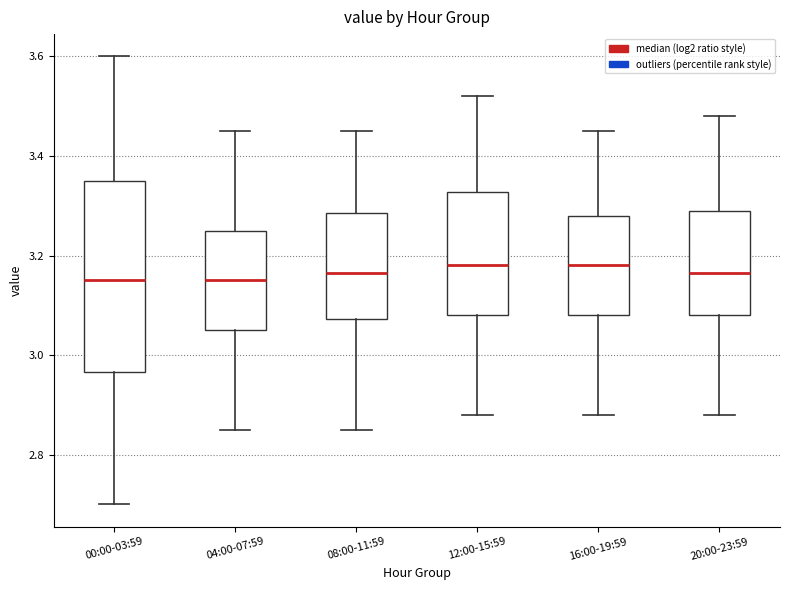

Reading left to right, transcribe this box plot: for each box, give where its median line is, the range the box spans, and where its two whiskers end, as read against the y-axis. The values are not printed on the chart, so give them approximately, as read against the axis.

00:00-03:59: median 3.16, box 2.96 to 3.36, whiskers 2.70 to 3.60
04:00-07:59: median 3.16, box 3.06 to 3.26, whiskers 2.86 to 3.46
08:00-11:59: median 3.16, box 3.08 to 3.28, whiskers 2.86 to 3.46
12:00-15:59: median 3.18, box 3.08 to 3.32, whiskers 2.88 to 3.52
16:00-19:59: median 3.18, box 3.08 to 3.28, whiskers 2.88 to 3.46
20:00-23:59: median 3.16, box 3.08 to 3.30, whiskers 2.88 to 3.48